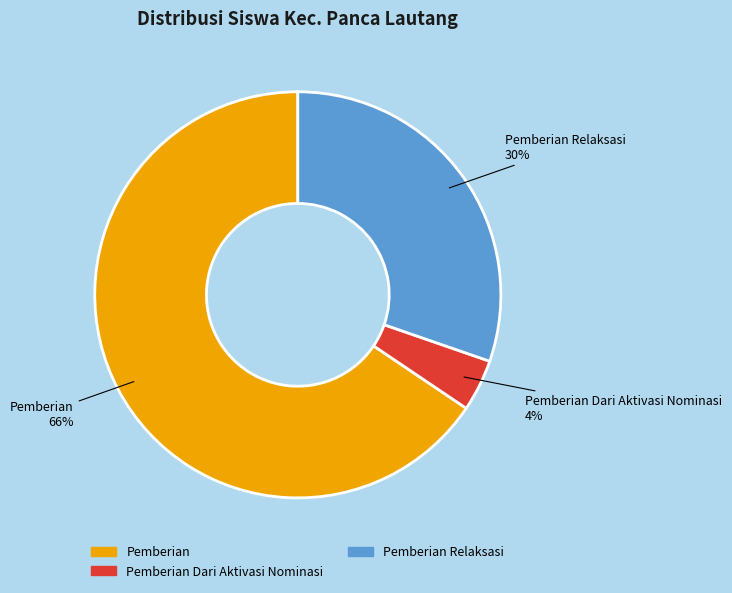

Is there a majority slice in this chart?

Yes